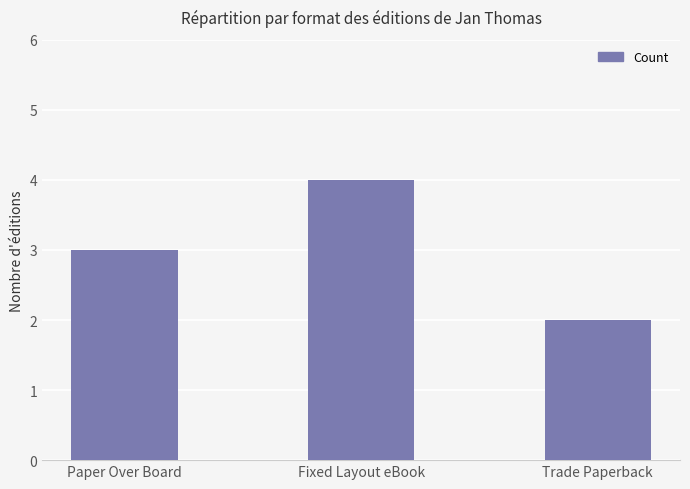

What is the change in value from Paper Over Board to Trade Paperback?

-1